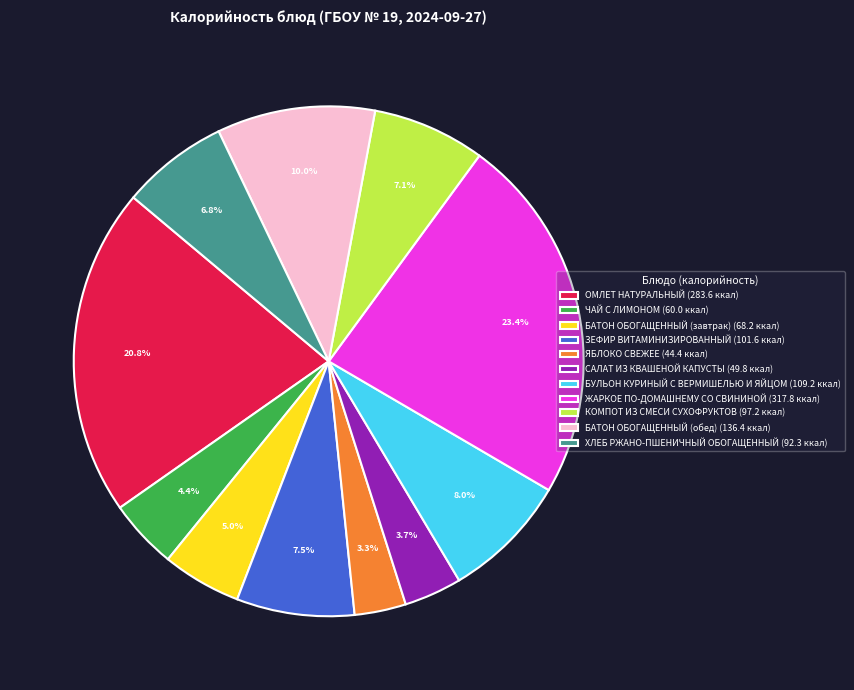

Does any single category account for the majority?

No